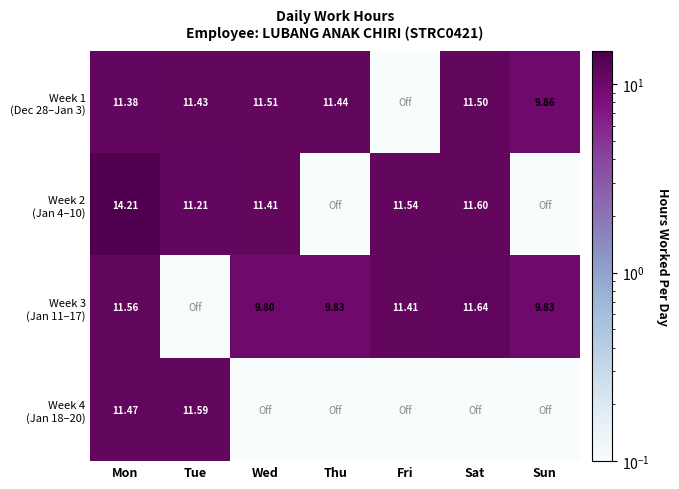

The Week 4 (Jan 18–20) series shows 0.0 at Sun. True or false?

True